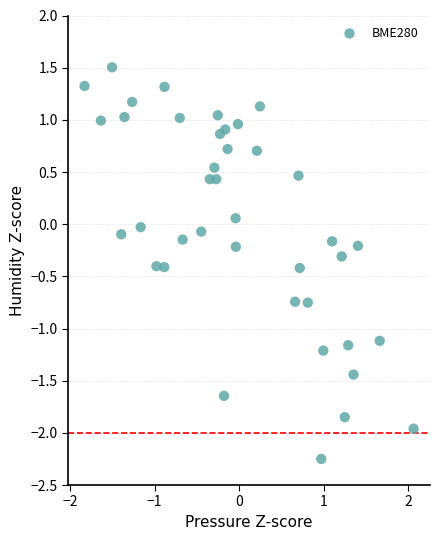

What is the range of X values (max minus min)?

3.9